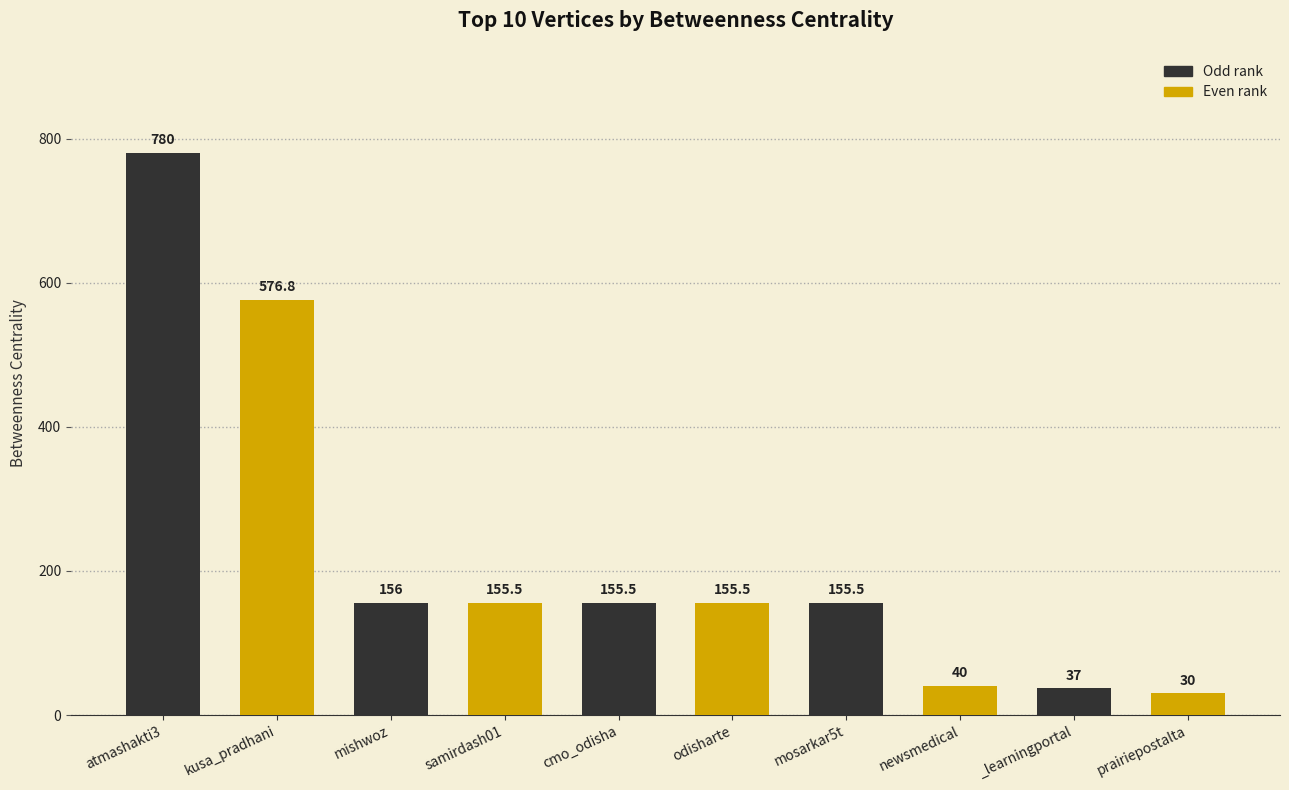

The chart shows a value of 155.5 at cmo_odisha. True or false?

True